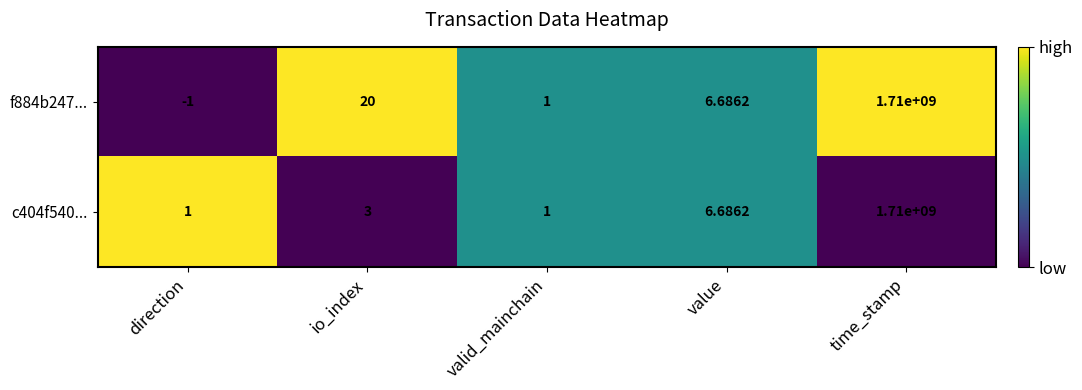

At which label is f884b247... closest to 854999999?

io_index